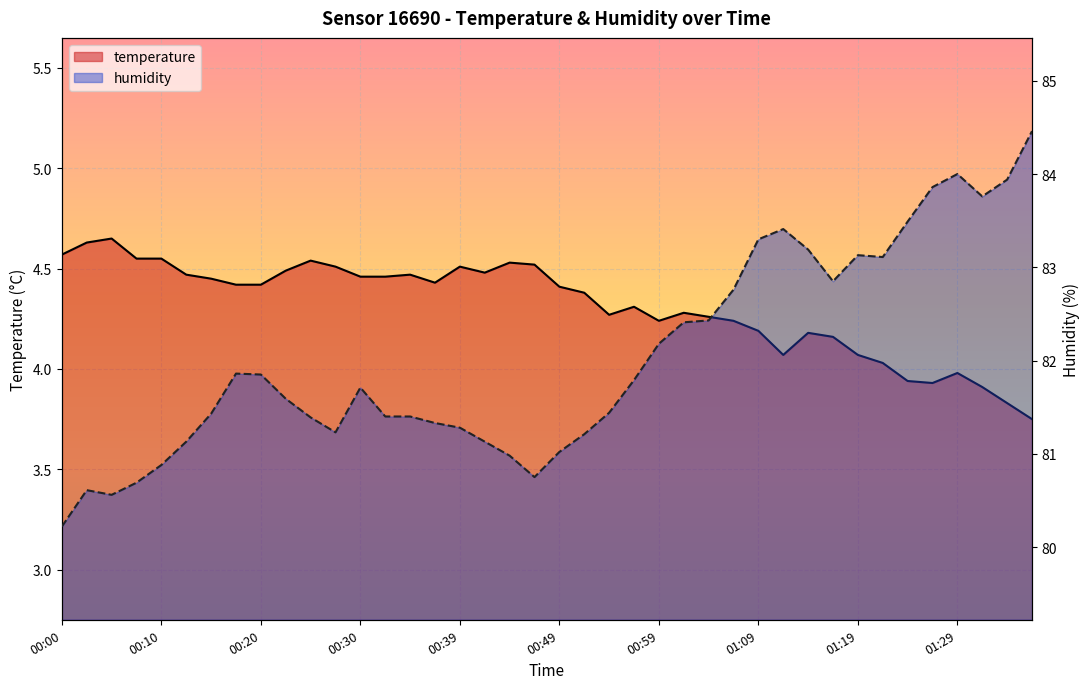

Rank the series by their maximum value, from highest to lowest.

humidity, temperature